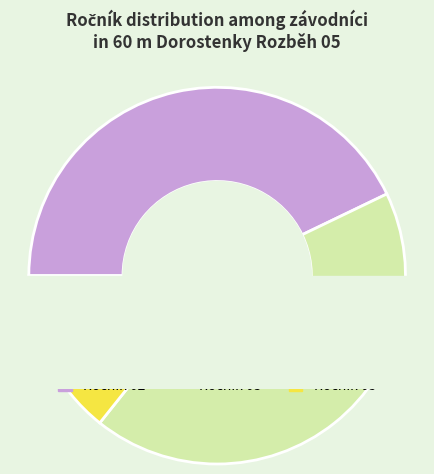

To the nearest percent, what percentage of the pie is Pala Sonia?

15%